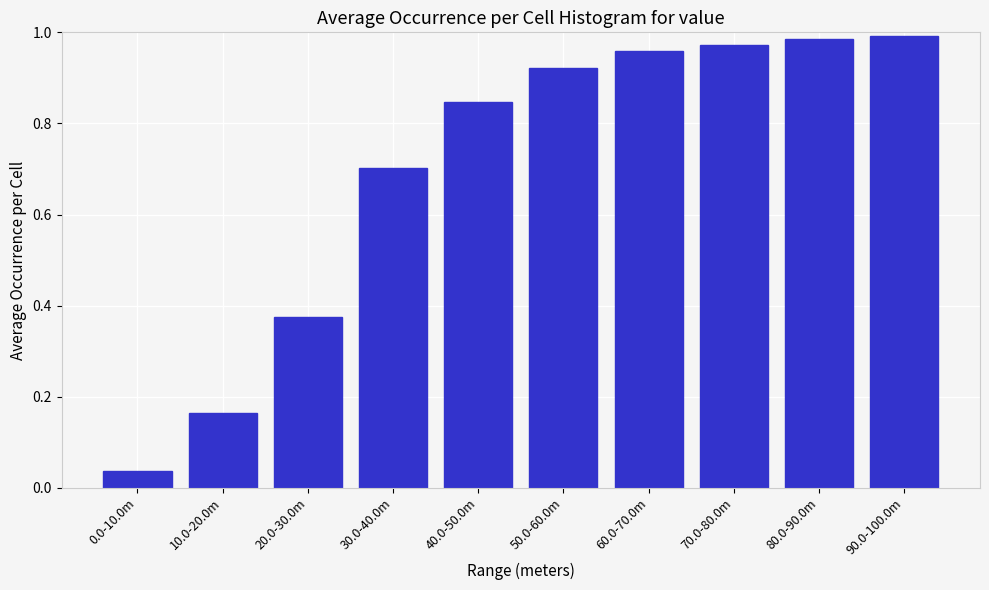

What is the change in value from 10.0-20.0m to 70.0-80.0m?

+0.8